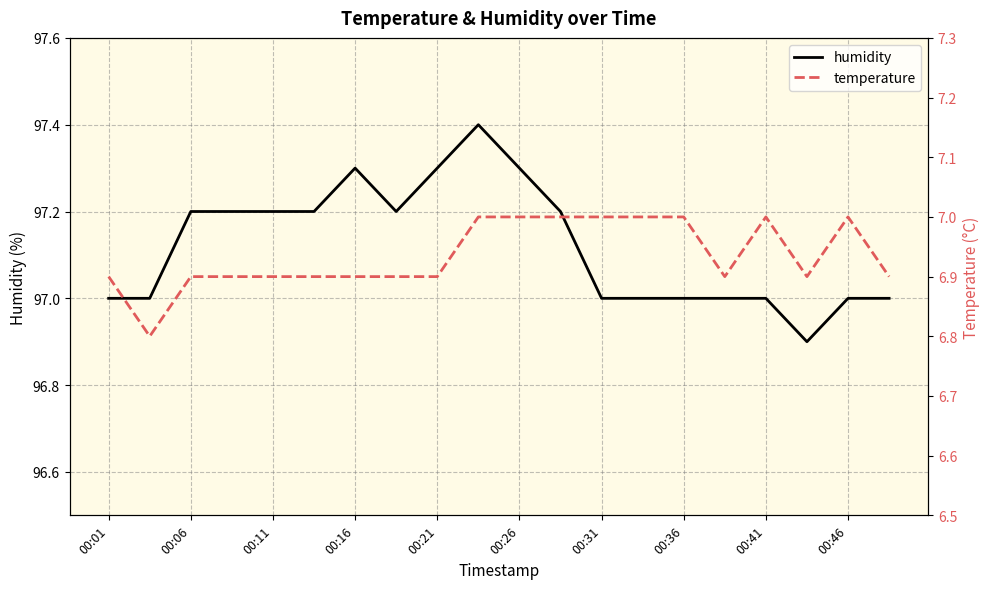

True or false: temperature and humidity cross at least once.

False